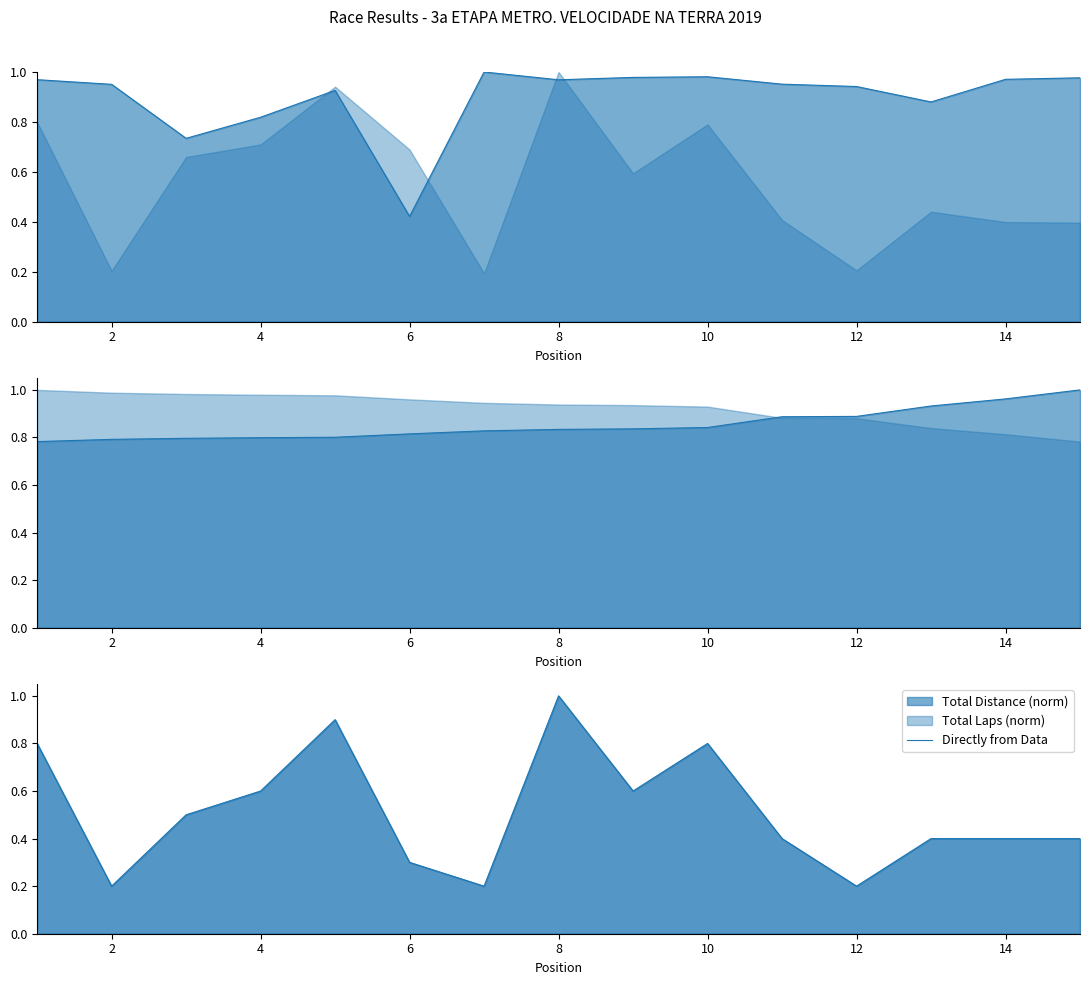

How many values are between 0 and 1?

15